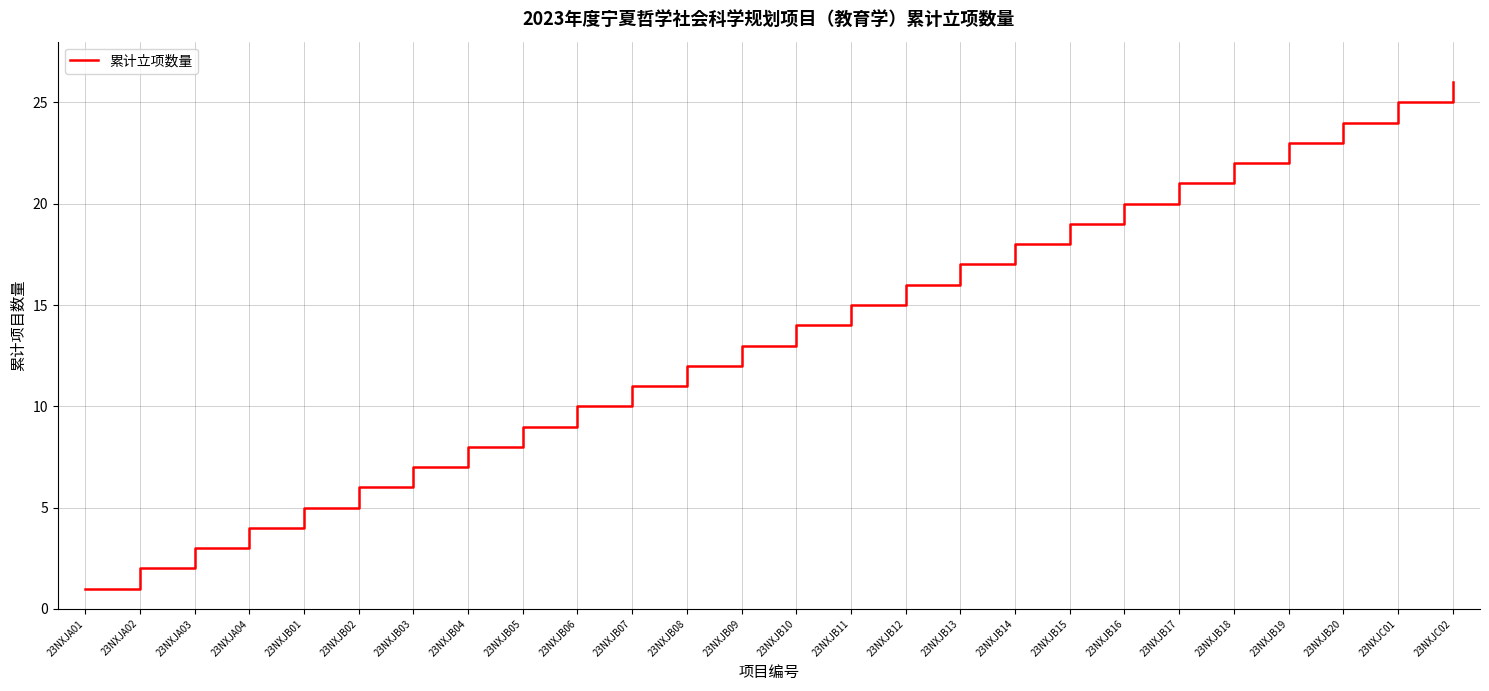

Reading left to right, extract all data points from this chart.

23NXJA01=1	23NXJA02=2	23NXJA03=3	23NXJA04=4	23NXJB01=5	23NXJB02=6	23NXJB03=7	23NXJB04=8	23NXJB05=9	23NXJB06=10	23NXJB07=11	23NXJB08=12	23NXJB09=13	23NXJB10=14	23NXJB11=15	23NXJB12=16	23NXJB13=17	23NXJB14=18	23NXJB15=19	23NXJB16=20	23NXJB17=21	23NXJB18=22	23NXJB19=23	23NXJB20=24	23NXJC01=25	23NXJC02=26